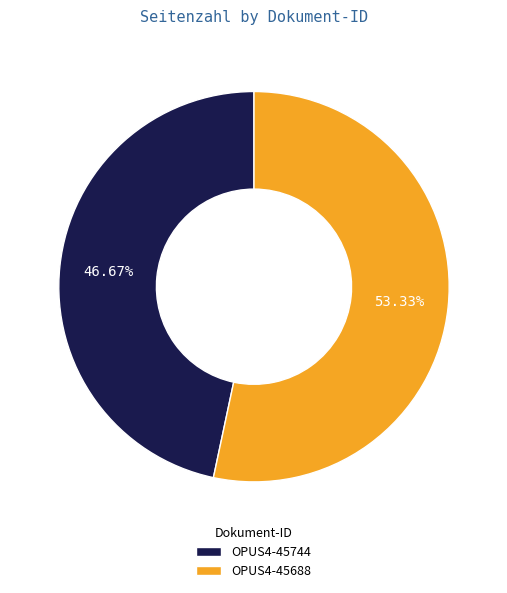

To the nearest percent, what is the difference between the OPUS4-45688 and OPUS4-45744 slice percentages?

7%